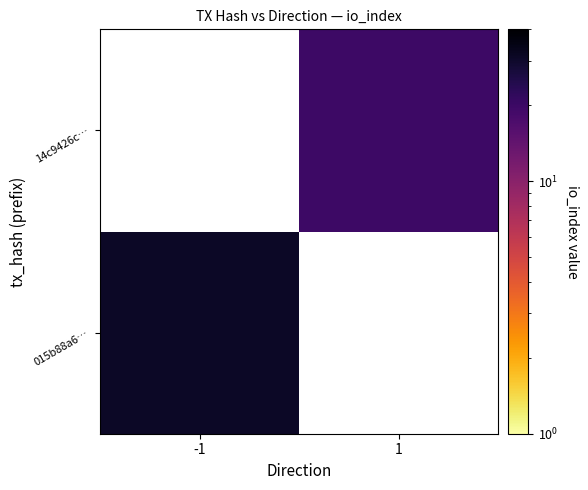

At 1, list the series in order from smallest to largest.

015b88a6…, 14c9426c…